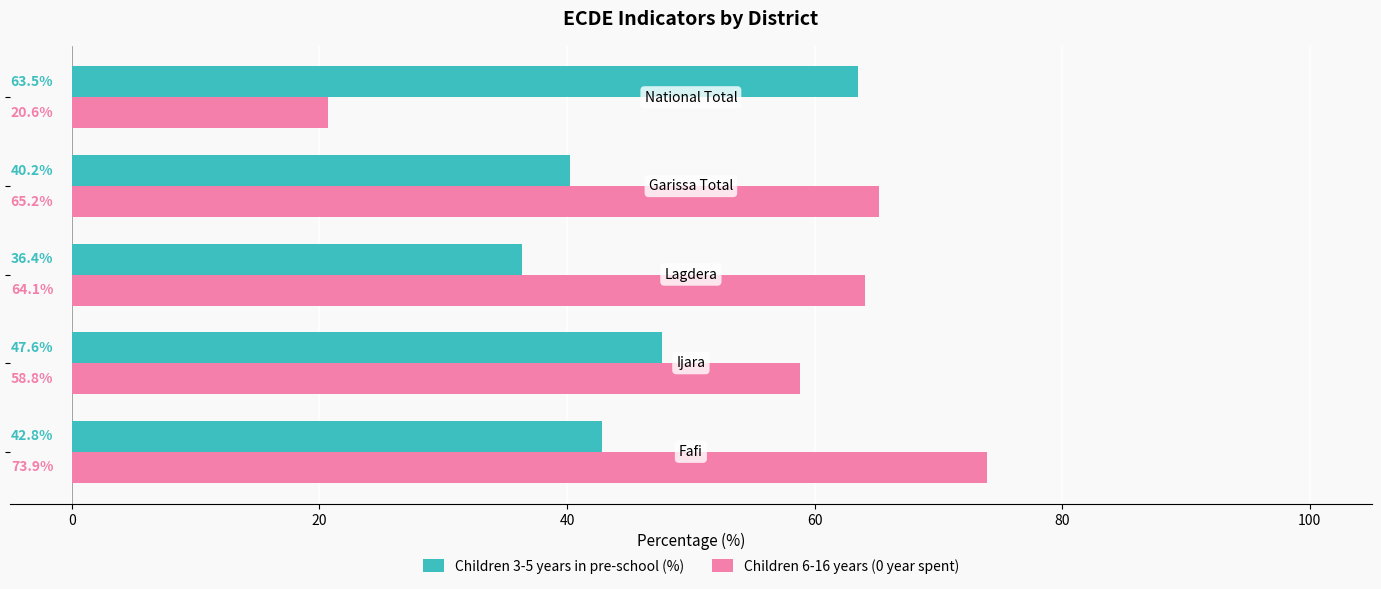

Which series has the largest range (max minus min)?

Children 6-16 years (0 year spent)